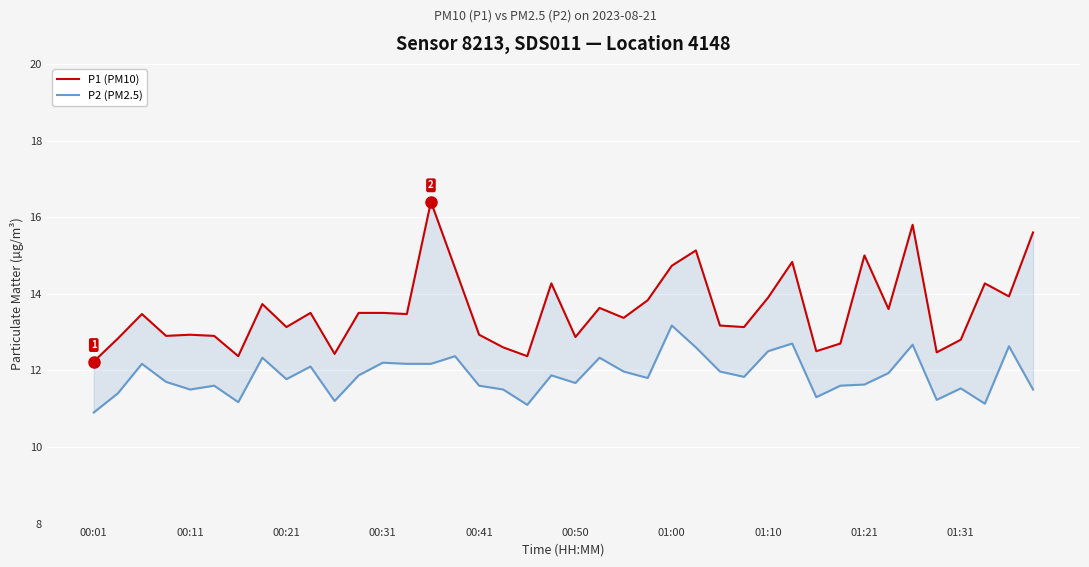

What is the average value of the P2 (PM2.5) series?

11.9